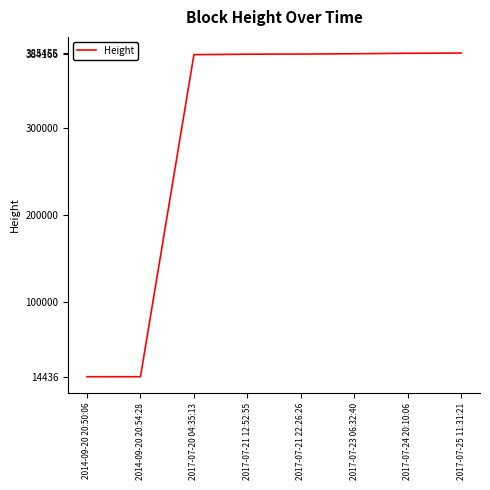

What is the average value?

292051